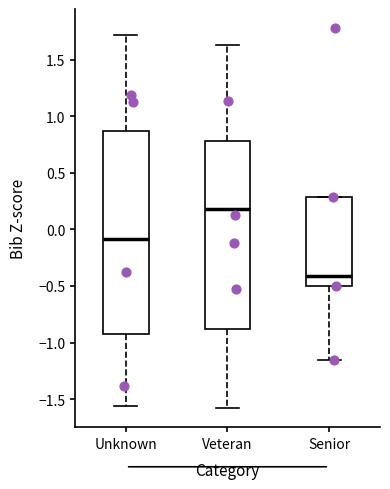

Reading left to right, transcribe this box plot: for each box, give where its median line is, the range the box spans, and where its two whiskers end, as read against the y-axis. The values are not printed on the chart, so give them approximately, as read against the axis.

Unknown: median -0.10, box -0.90 to 0.85, whiskers -1.55 to 1.70
Veteran: median 0.20, box -0.90 to 0.80, whiskers -1.60 to 1.65
Senior: median -0.40, box -0.50 to 0.30, whiskers -1.15 to 0.30